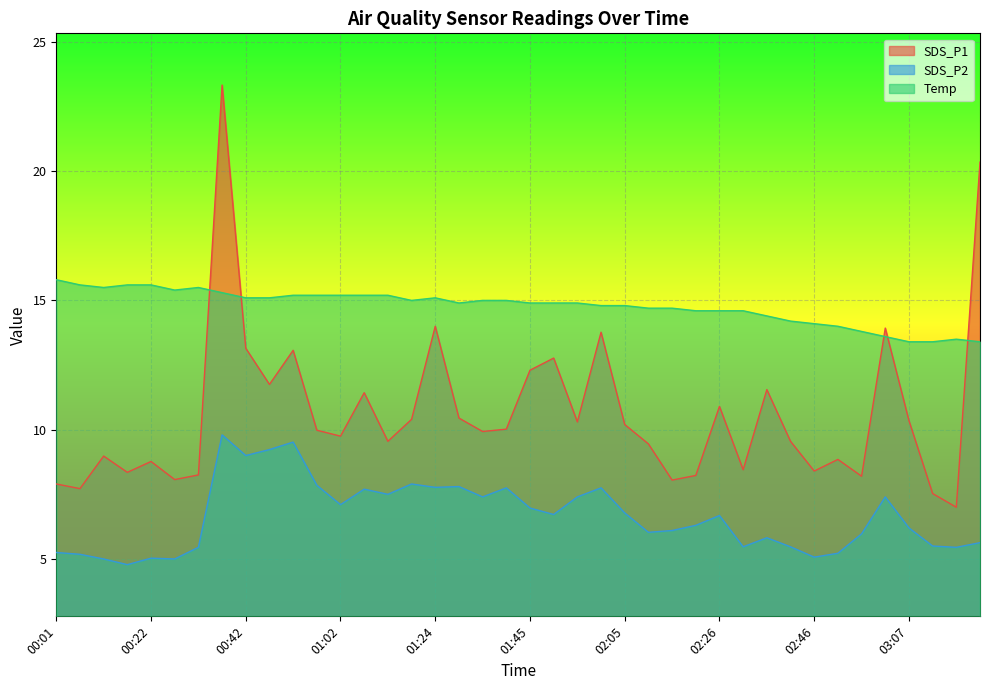

How many intersections are there between SDS_P1 and Temp?

5